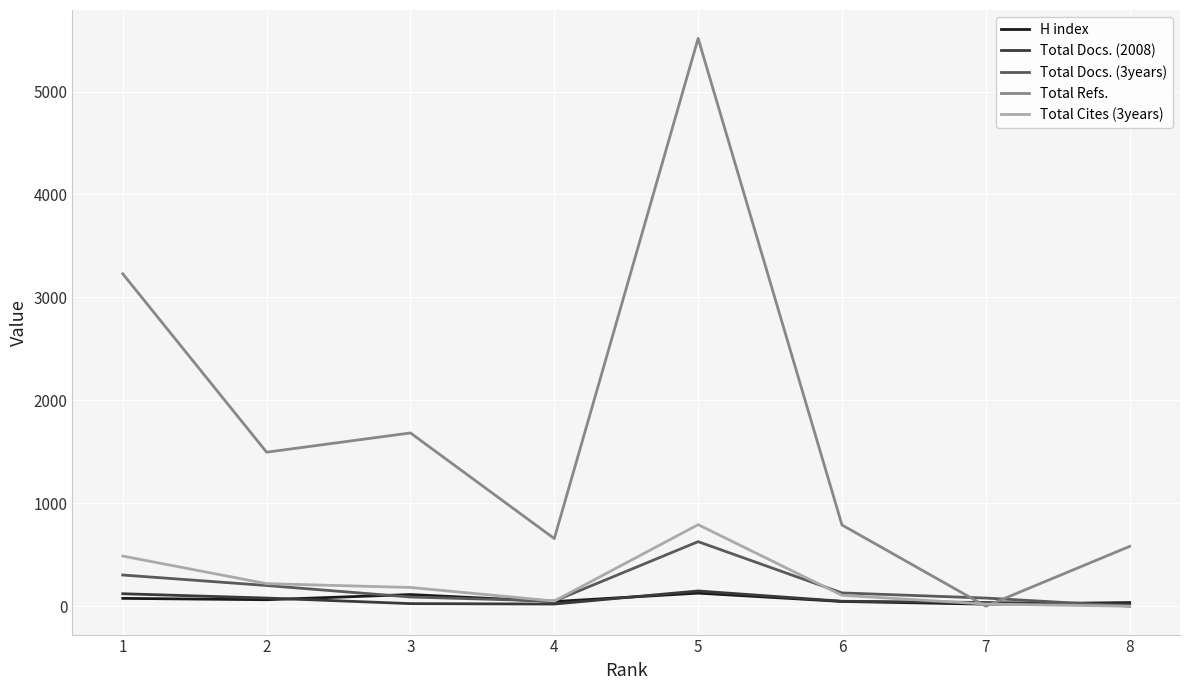

At which category is the sum across all series the highest?

5